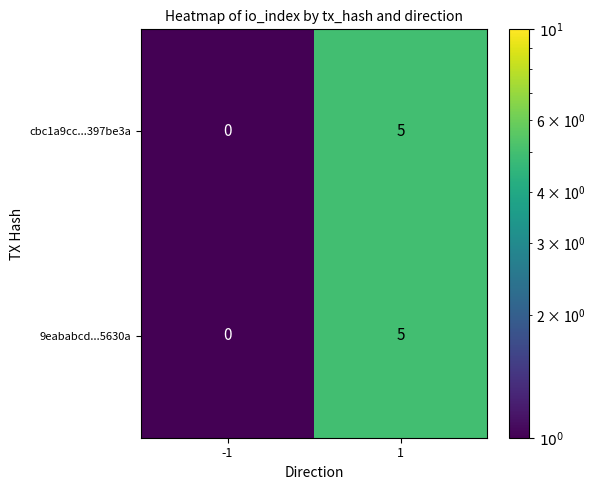

What is the total value across all series at -1?

0